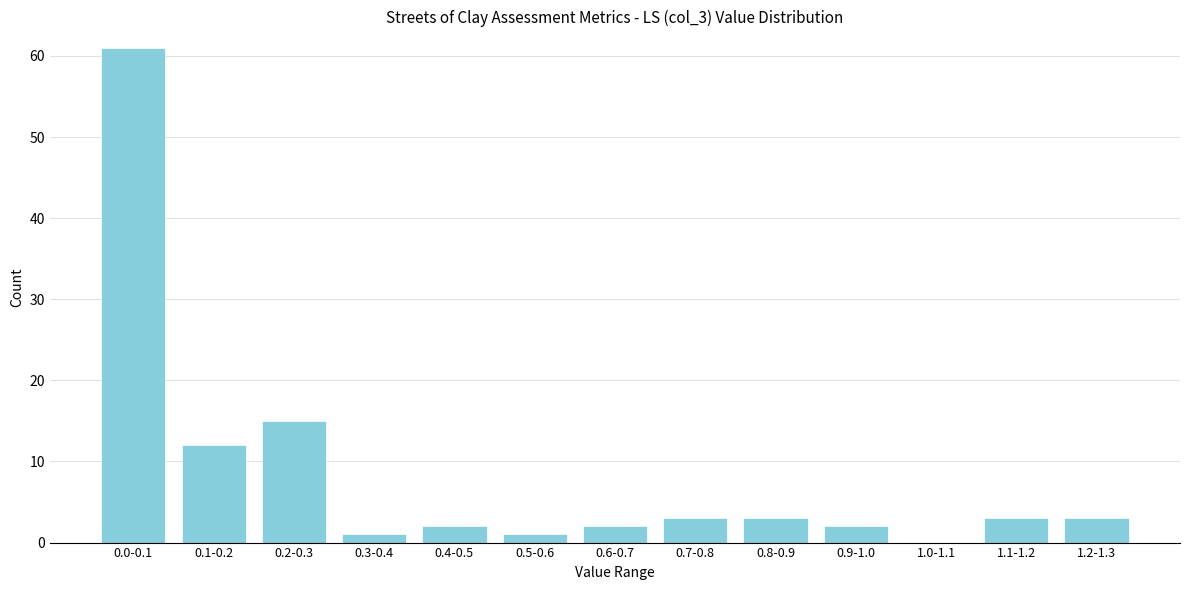

Reading left to right, what are all the values shown in this chart?

0.0-0.1=61	0.1-0.2=12	0.2-0.3=15	0.3-0.4=1	0.4-0.5=2	0.5-0.6=1	0.6-0.7=2	0.7-0.8=3	0.8-0.9=3	0.9-1.0=2	1.0-1.1=0	1.1-1.2=3	1.2-1.3=3